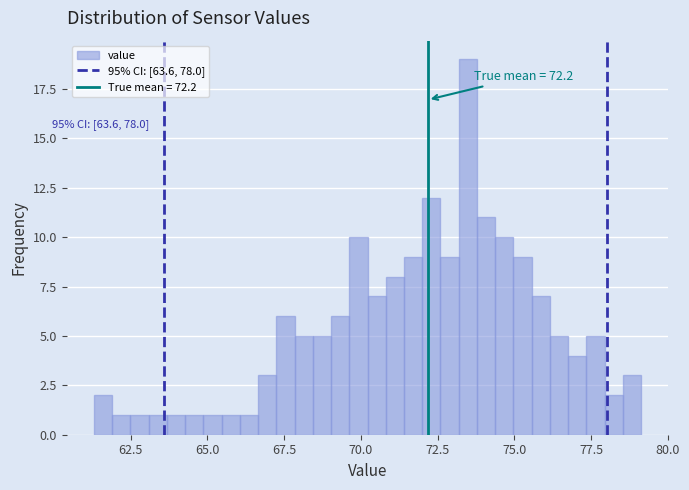

Read against the x-axis, roughly where is the centre of the tallest bar?

73.5